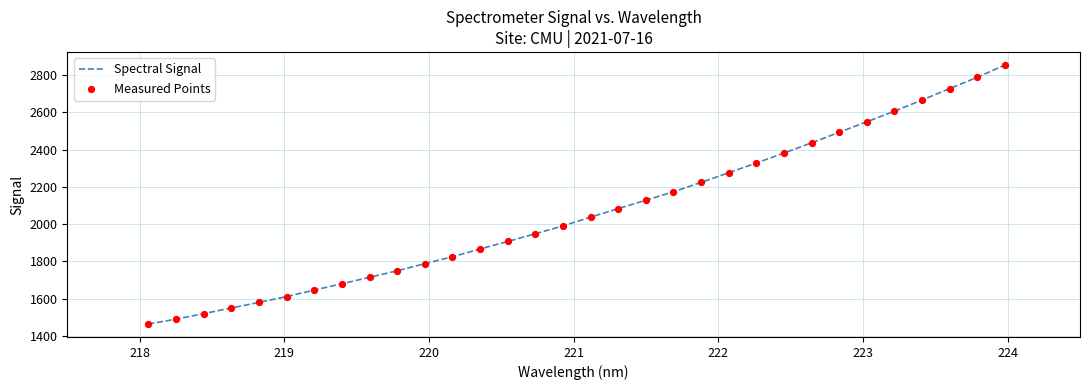

What is the difference between the maximum and minimum values?

1391.0